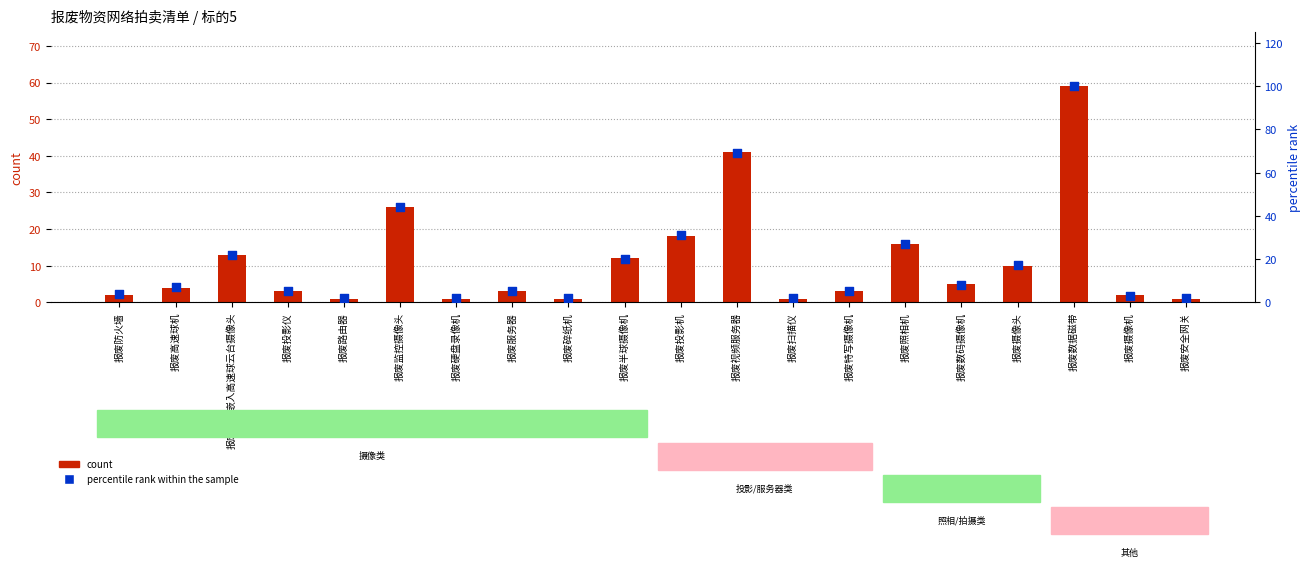

Which series has the widest spread of Y values?

percentile rank within the sample